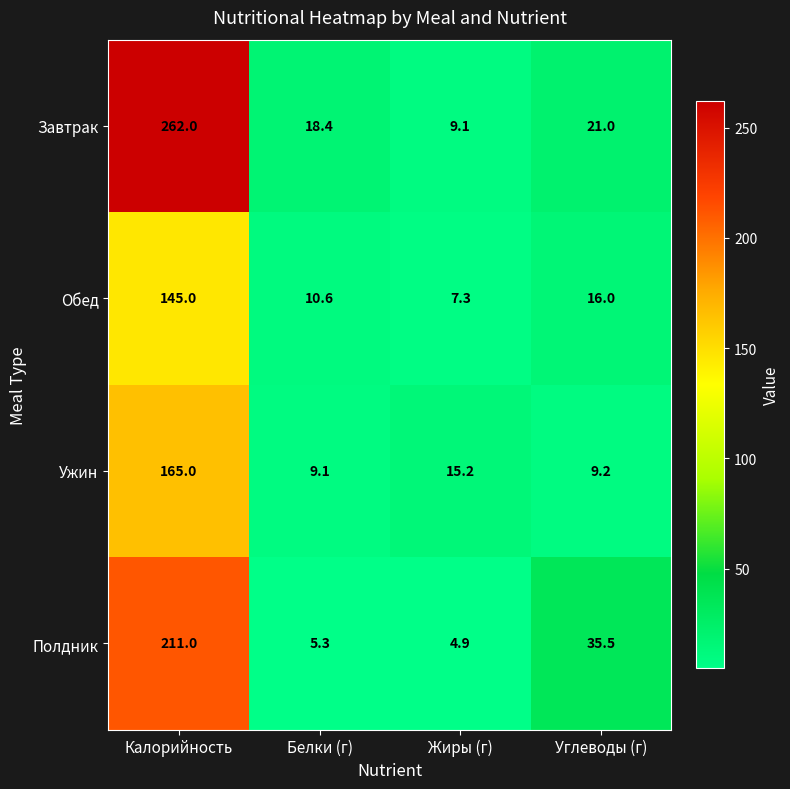

Where is Обед nearest to the value 76?

Углеводы (г)